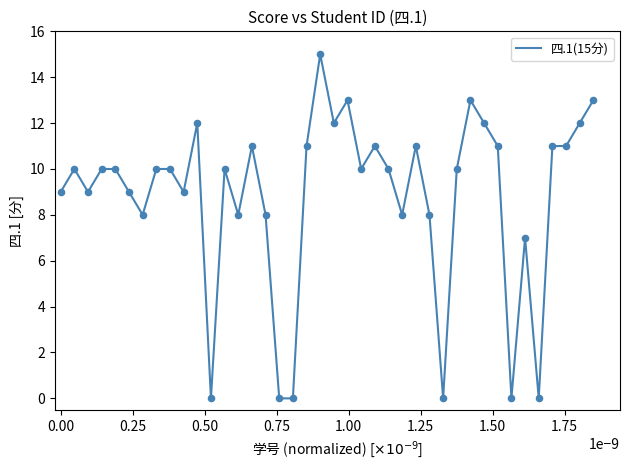

What is the greatest value displayed?

15